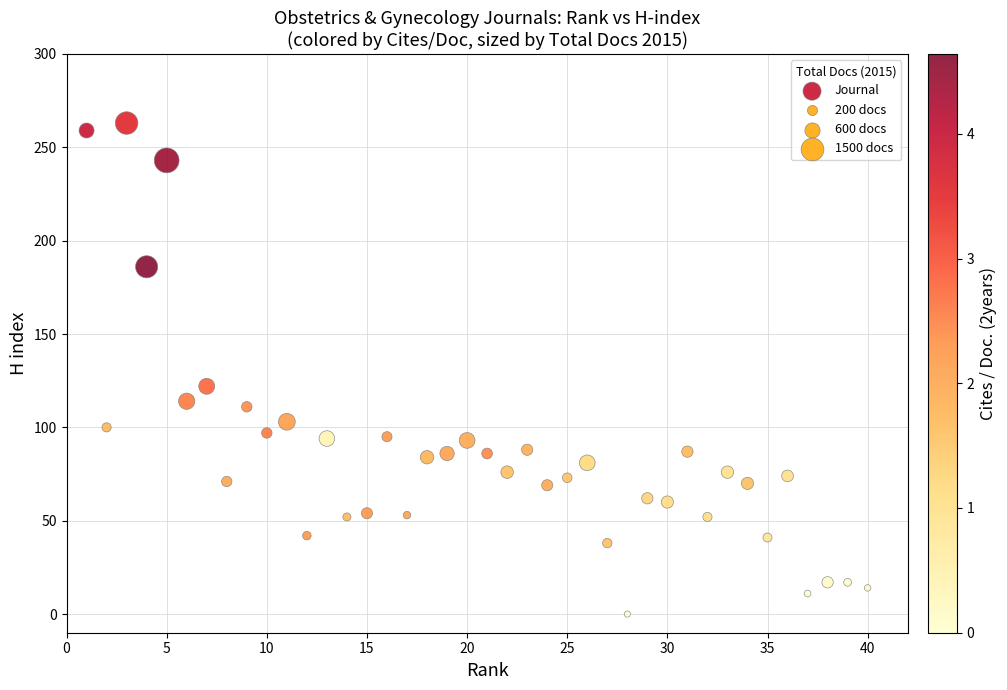

What Y value in the scatter plot is closest to 131?

122